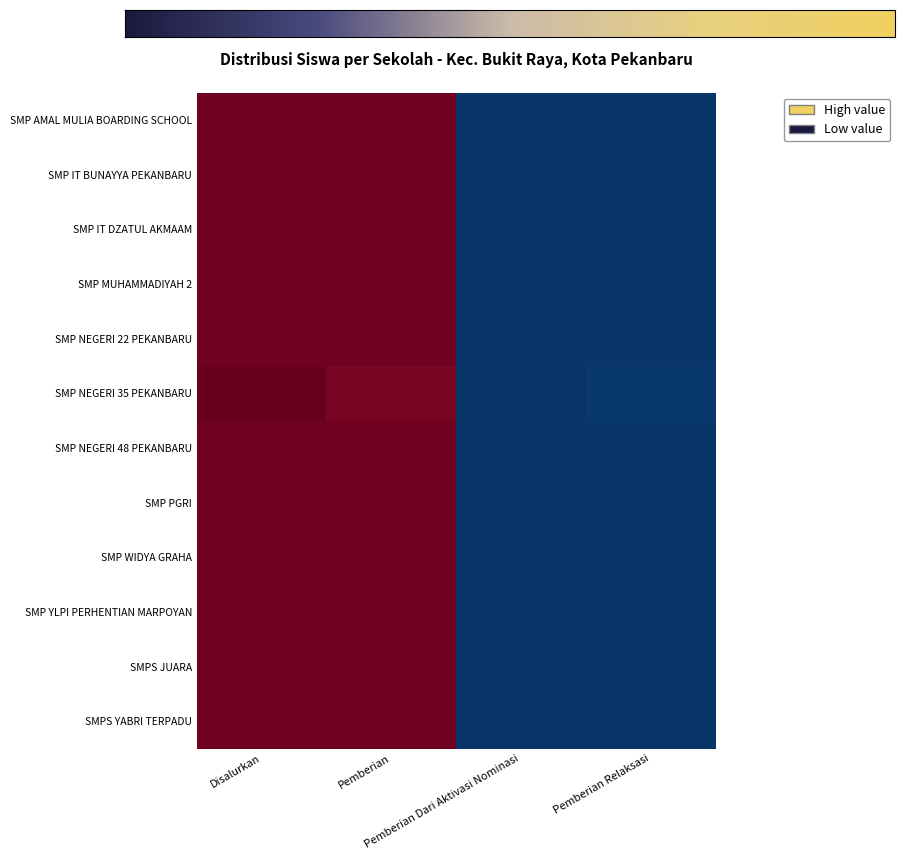

List the series in order of their peak value, lowest first.

SMP IT DZATUL AKMAAM, SMP PGRI, SMP MUHAMMADIYAH 2, SMP YLPI PERHENTIAN MARPOYAN, SMP WIDYA GRAHA, SMPS JUARA, SMP AMAL MULIA BOARDING SCHOOL, SMPS YABRI TERPADU, SMP NEGERI 22 PEKANBARU, SMP IT BUNAYYA PEKANBARU, SMP NEGERI 48 PEKANBARU, SMP NEGERI 35 PEKANBARU